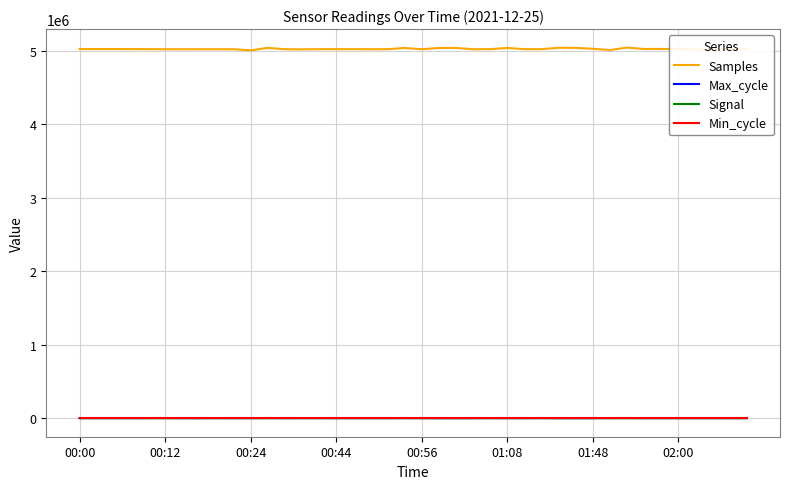

What is the sum of all Signal values?

-3431